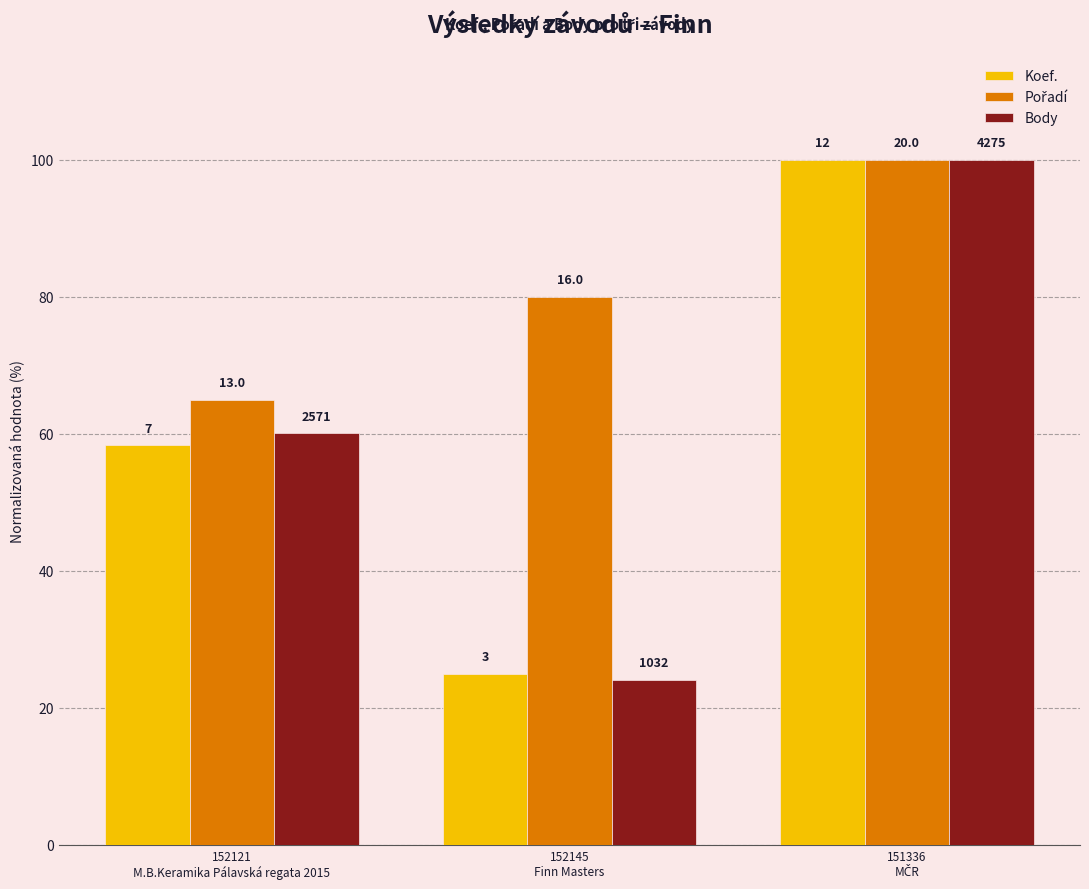

What is the sum of the Pořadí values at 152121
M.B.Keramika Pálavská regata 2015 and 152145
Finn Masters?

145.0